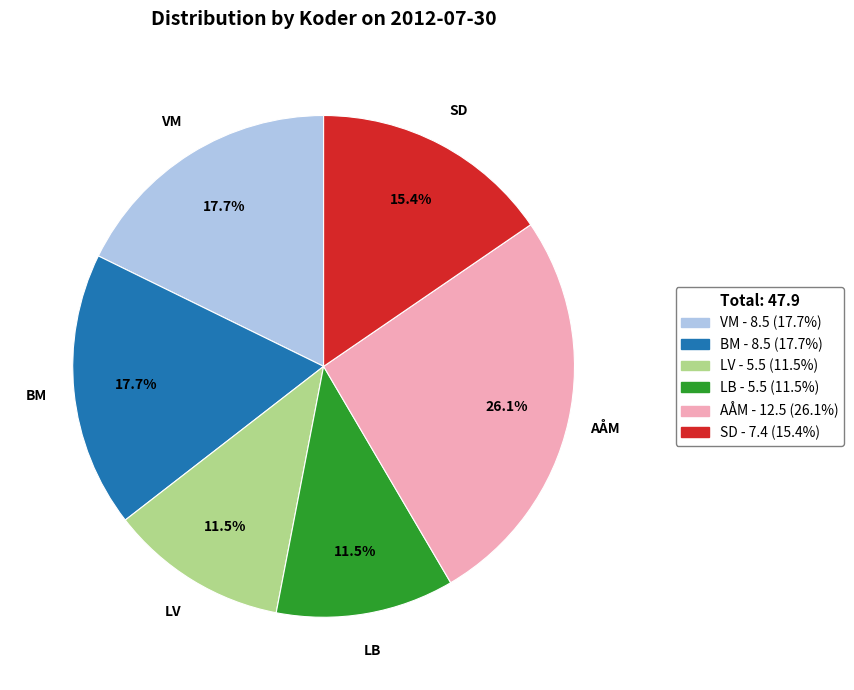

Which has a higher value, LV or VM?

VM